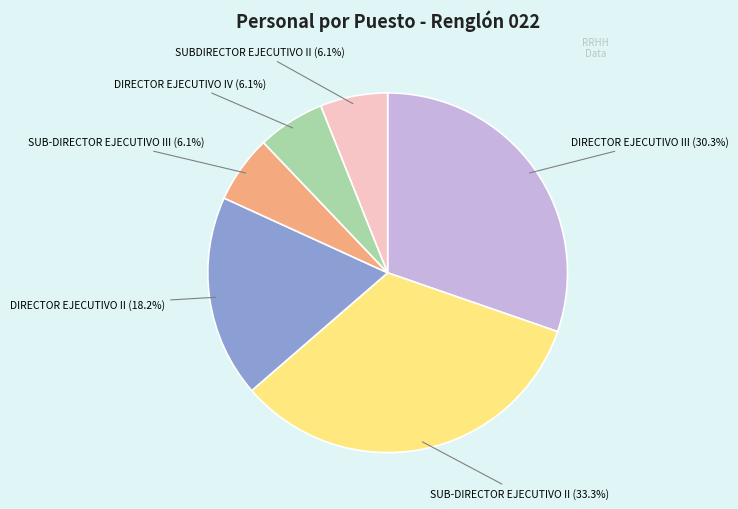

How many segments does this pie chart have?

6